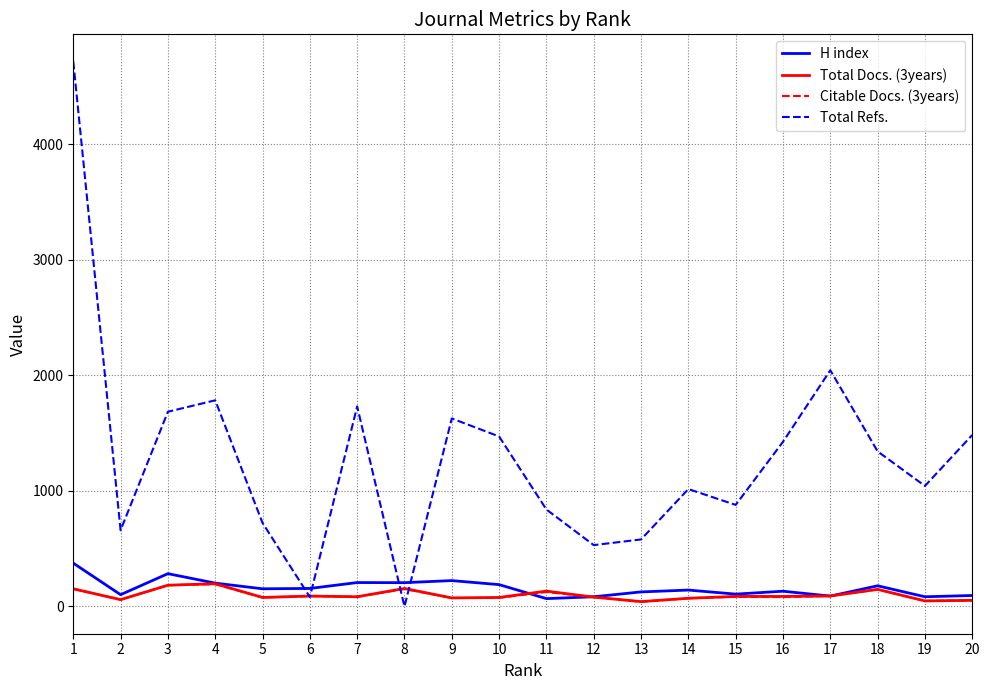

At which category is the sum across all series the highest?

1